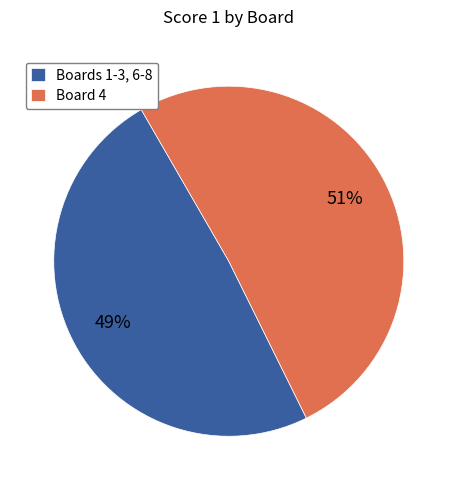

Is it true that Boards 1-3, 6-8 is 49% of the pie?

True